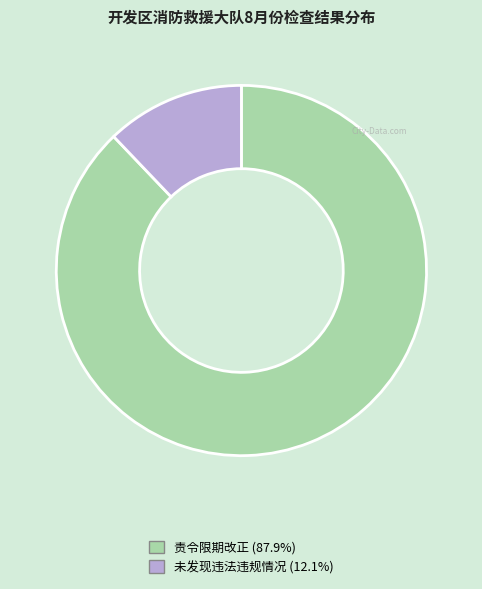

Combined, do 责令限期改正 (87.9%) and 未发现违法违规情况 (12.1%) account for over 50%?

Yes